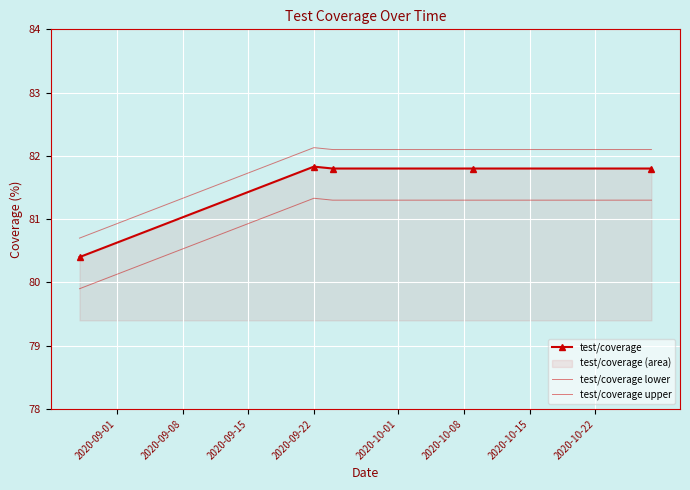

Count the number of data series in this chart.

3